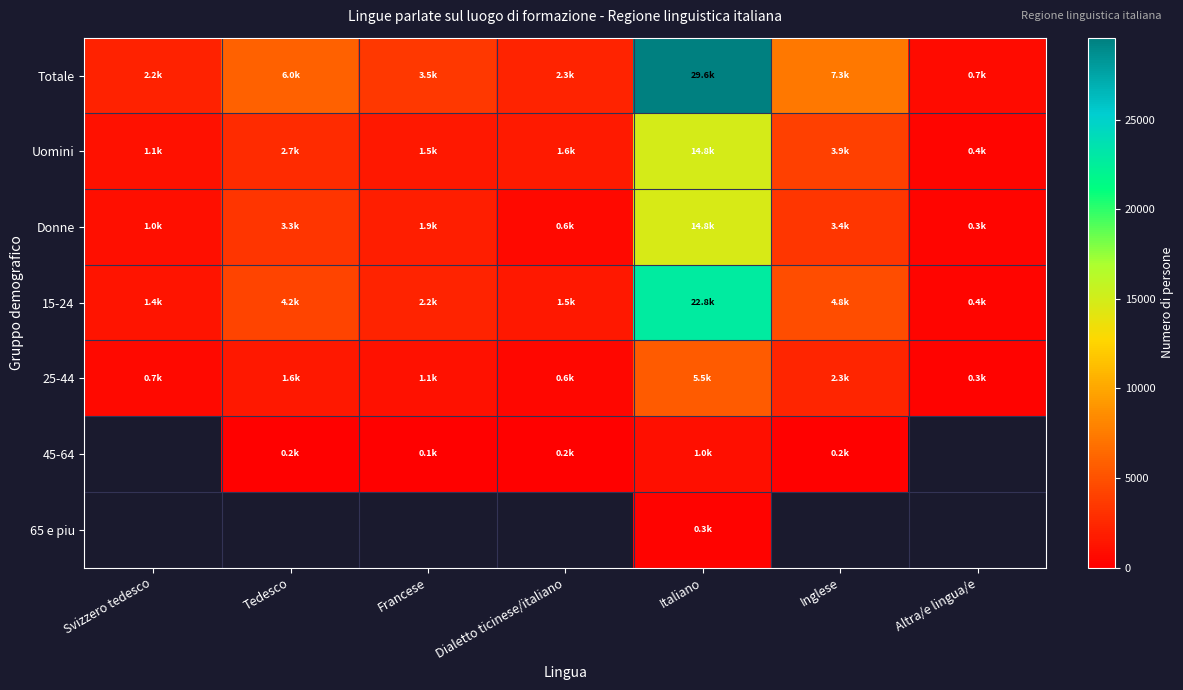

Read the 45-64 value at Inglese.

192.3